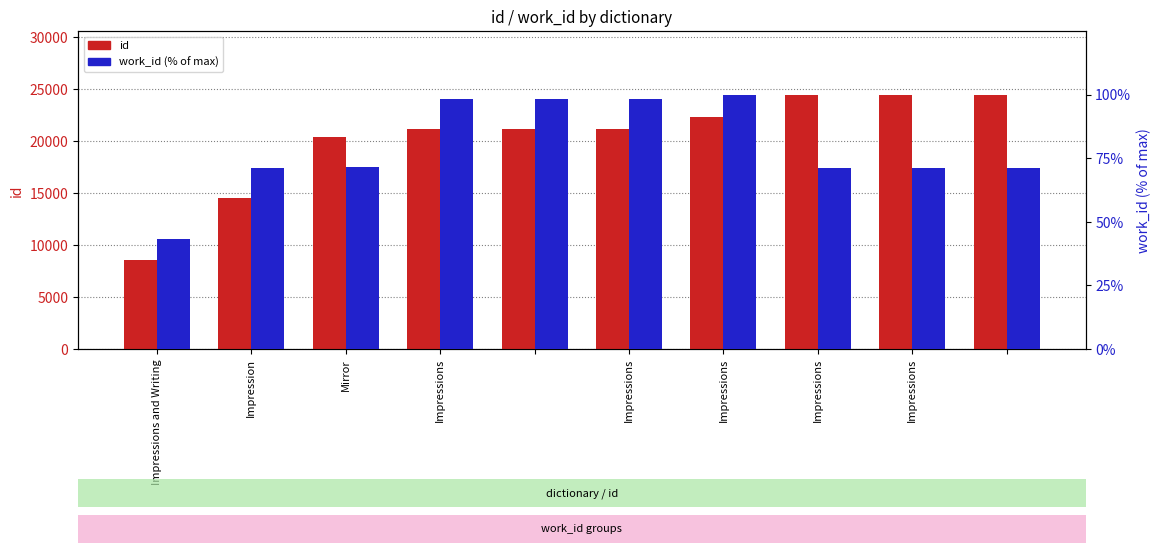

The work_id series shows 98.2 at Impressions. True or false?

True